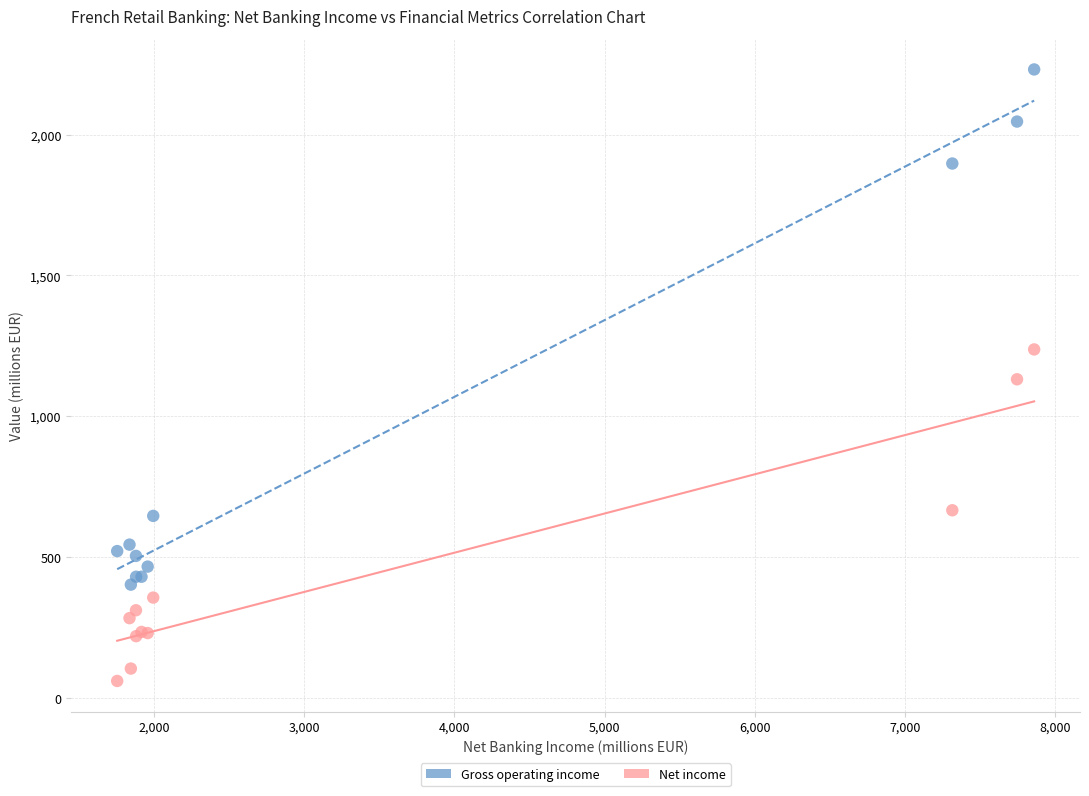

What is the X range (max minus min) for the scatter plot?

6106